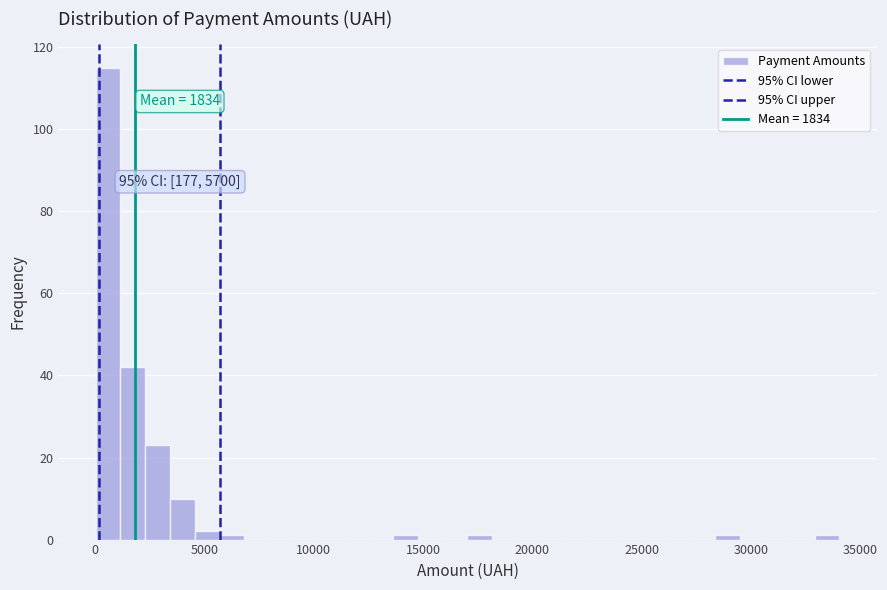

Read against the x-axis, roughly where is the centre of the tallest bar?

500